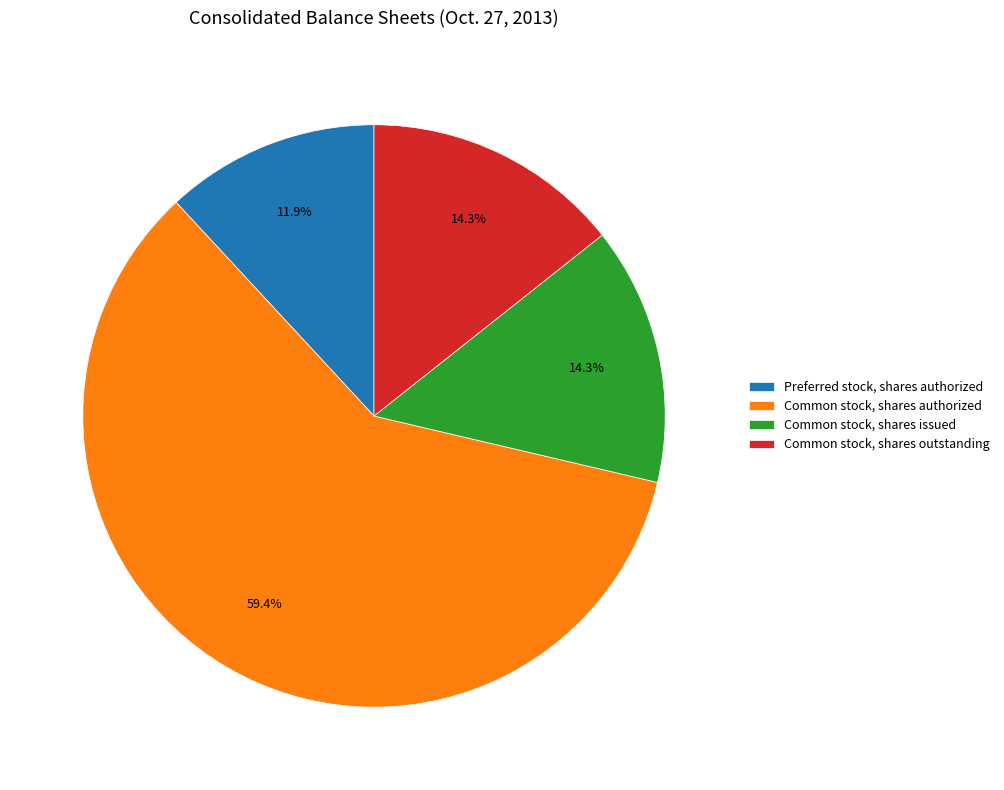

What percentage is the Common stock, shares issued slice, to the nearest percent?

14%